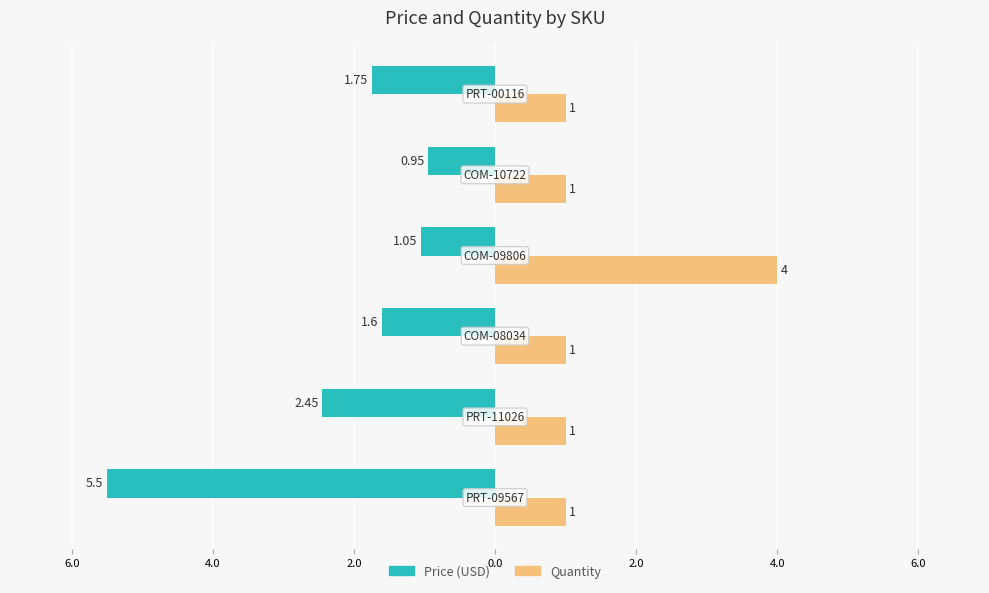

What are all the series names shown in the legend?

Price (USD), Quantity